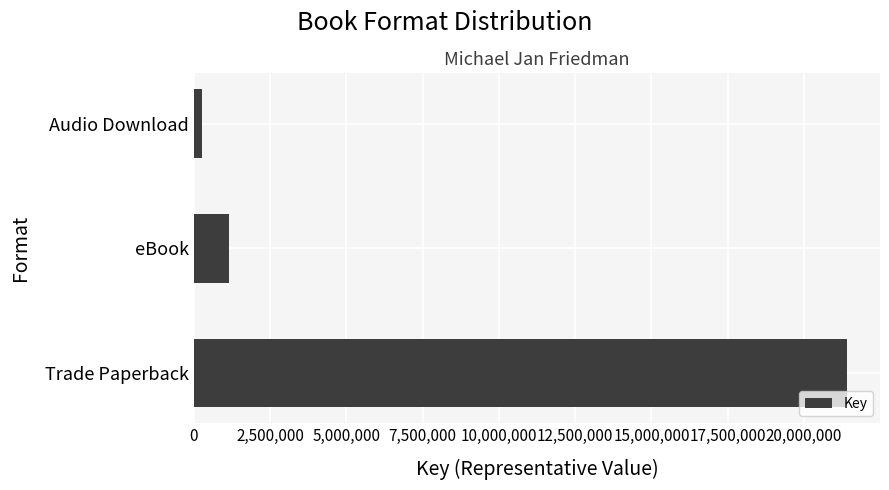

Reading top to bottom, extract all data points from this chart.

286110	1159918	21417497